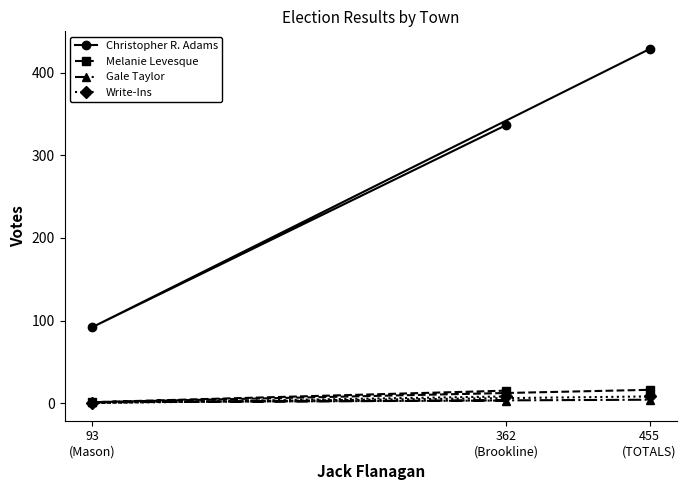

How many series are shown in this chart?

4